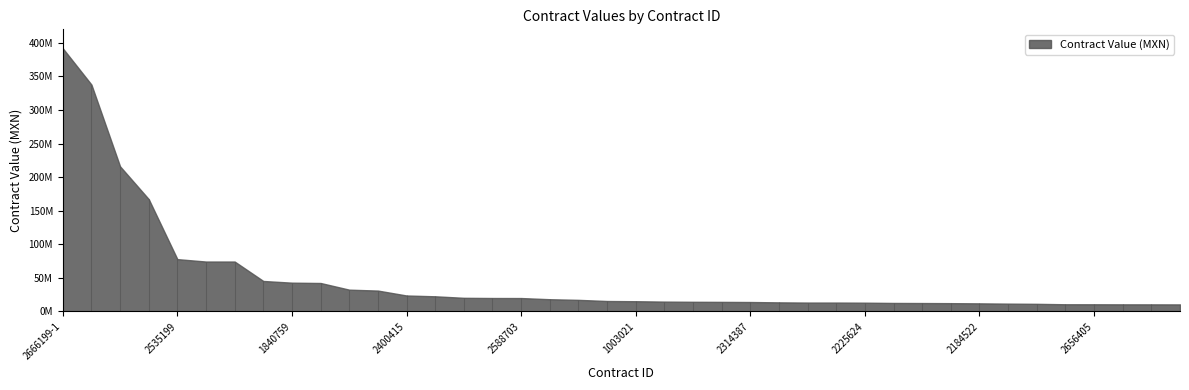

Which category has the lowest value across all series?

1981735